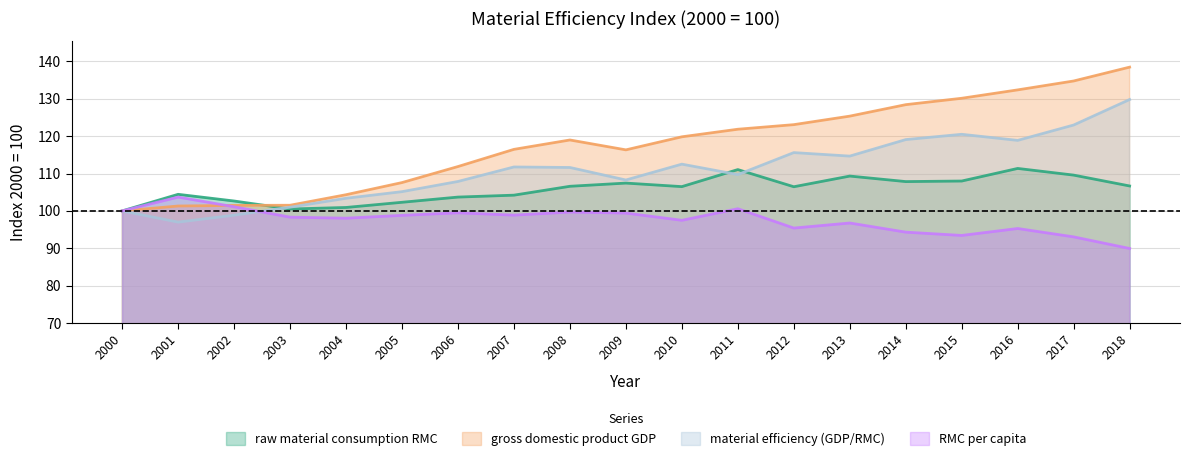

What is the difference between the highest and lowest values at 2002?

3.8